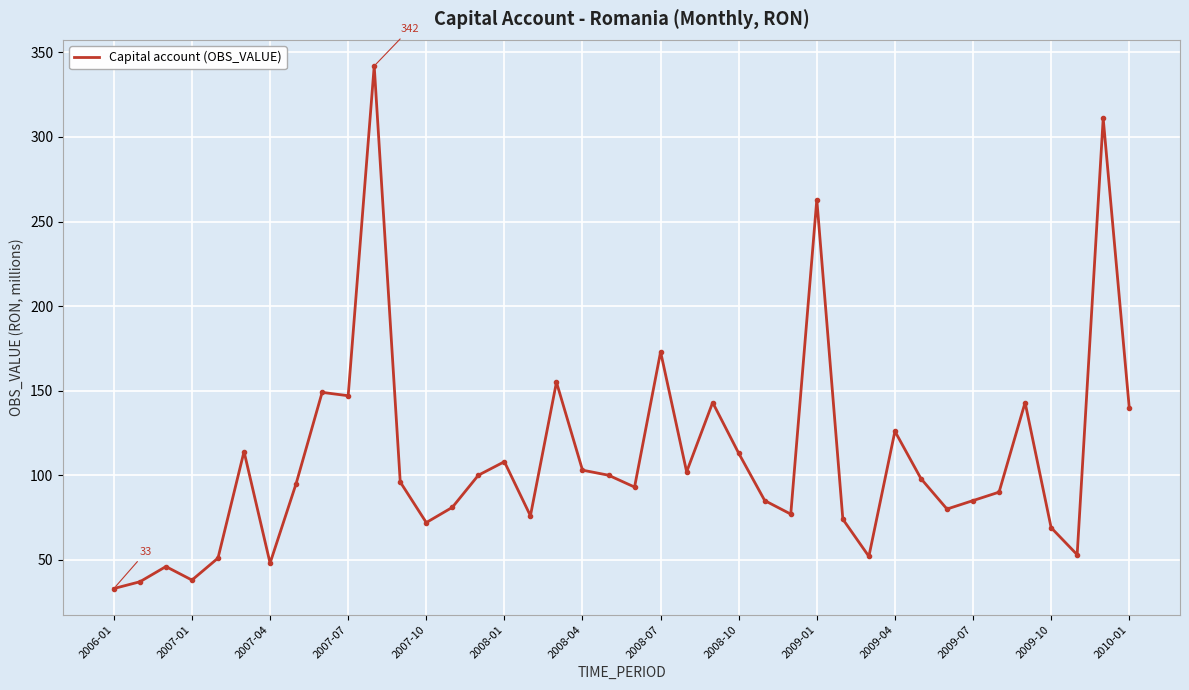

How many lines are shown in the chart?

1